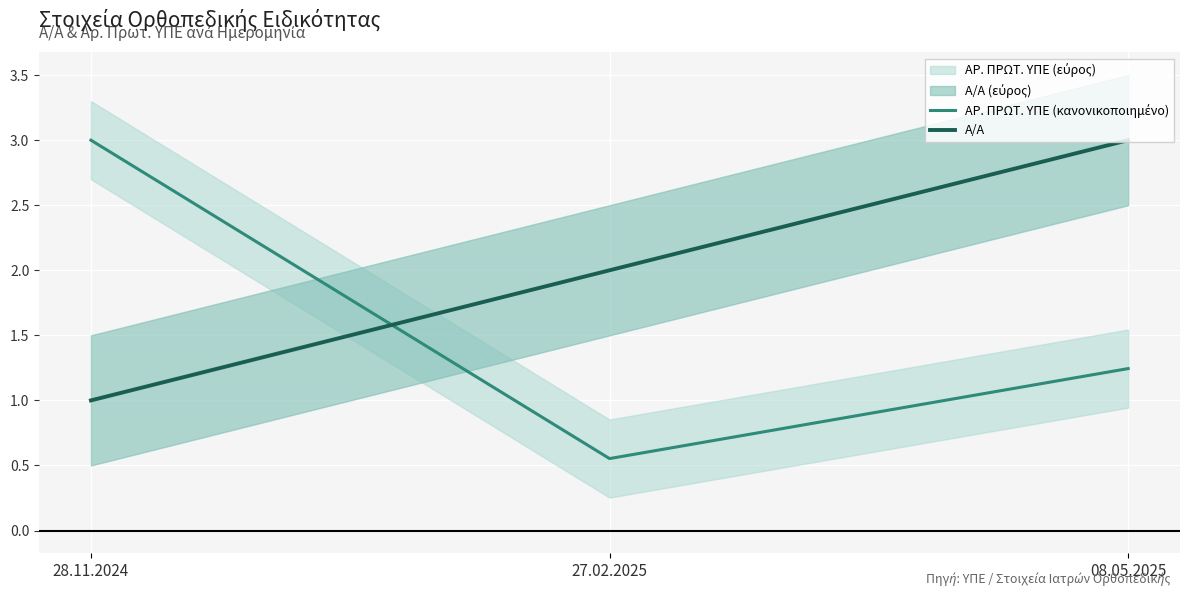

At how many categories does at least one series exceed 2?

2